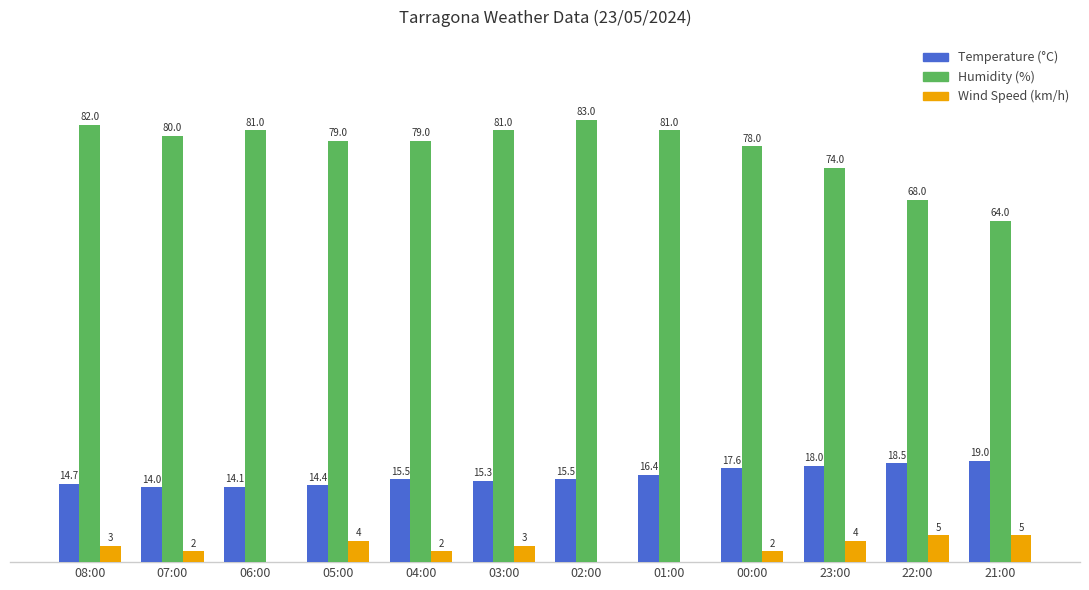

Where does the Humidity (%) series first go above 80?

08:00